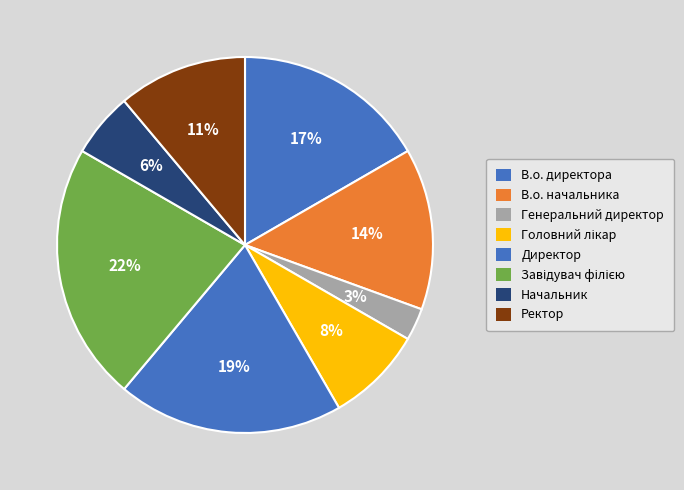

What percentage is the Ректор slice, to the nearest percent?

11%